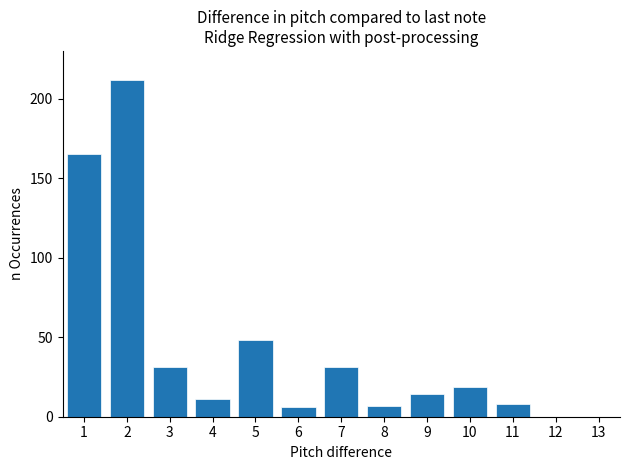

Reading left to right, list all the values displayed in this chart.

1=165	2=212	3=31	4=11	5=48	6=6	7=31	8=7	9=14	10=19	11=8	12=0	13=0